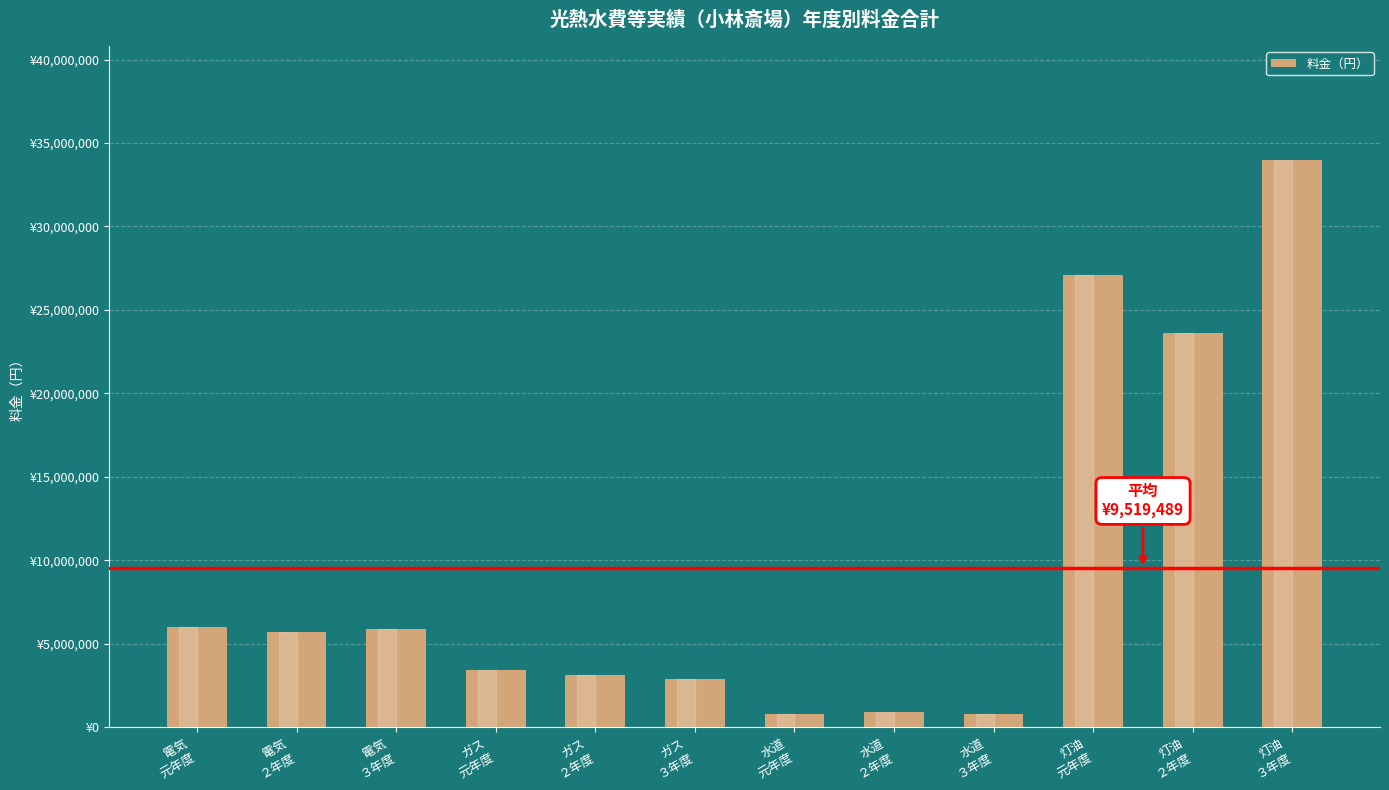

What is the label of the 11th bar from the right?

電気
２年度